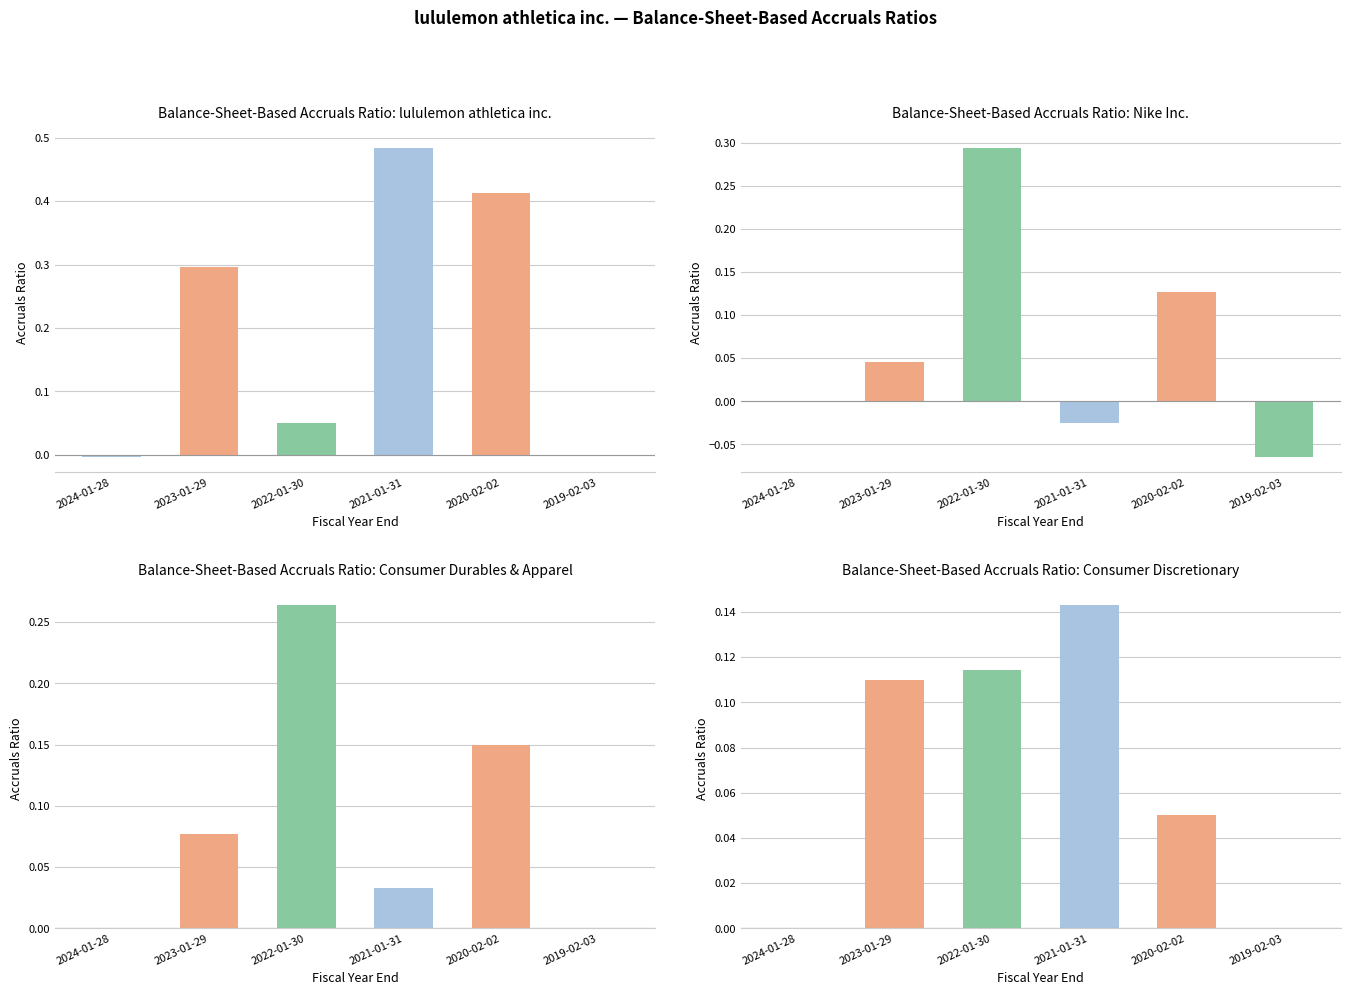

Reading left to right, transcribe all the data shown in this chart.

lululemon: -0.0	0.3	0.0	0.5	0.4	0.0
Nike Inc.: 0.0	0.0	0.3	-0.0	0.1	-0.1
Consumer Durables & Apparel: 0.0	0.1	0.3	0.0	0.1	0.0
Consumer Discretionary: 0.0	0.1	0.1	0.1	0.1	0.0